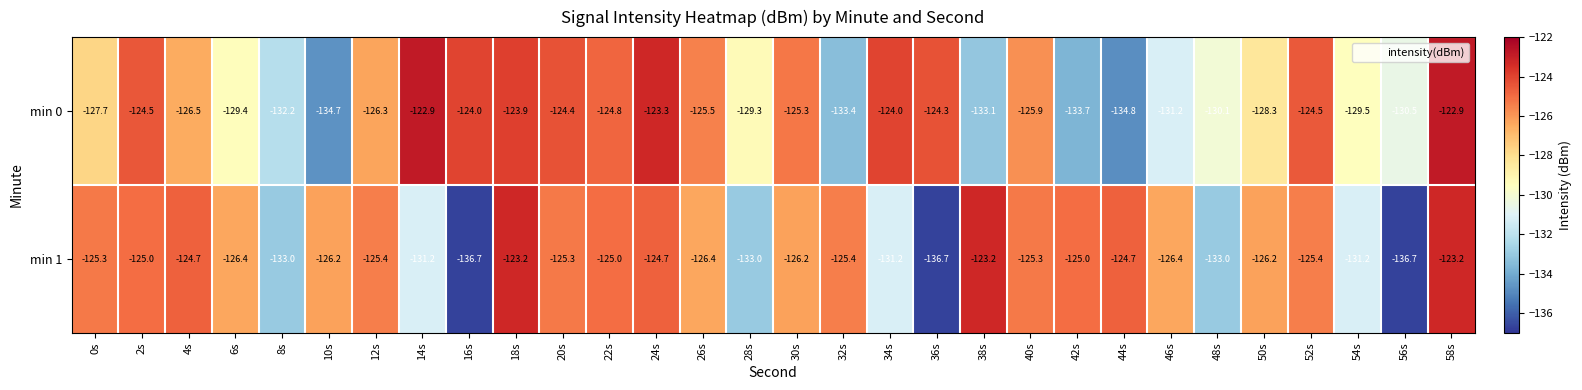

Which series has the widest spread of values?

min 1